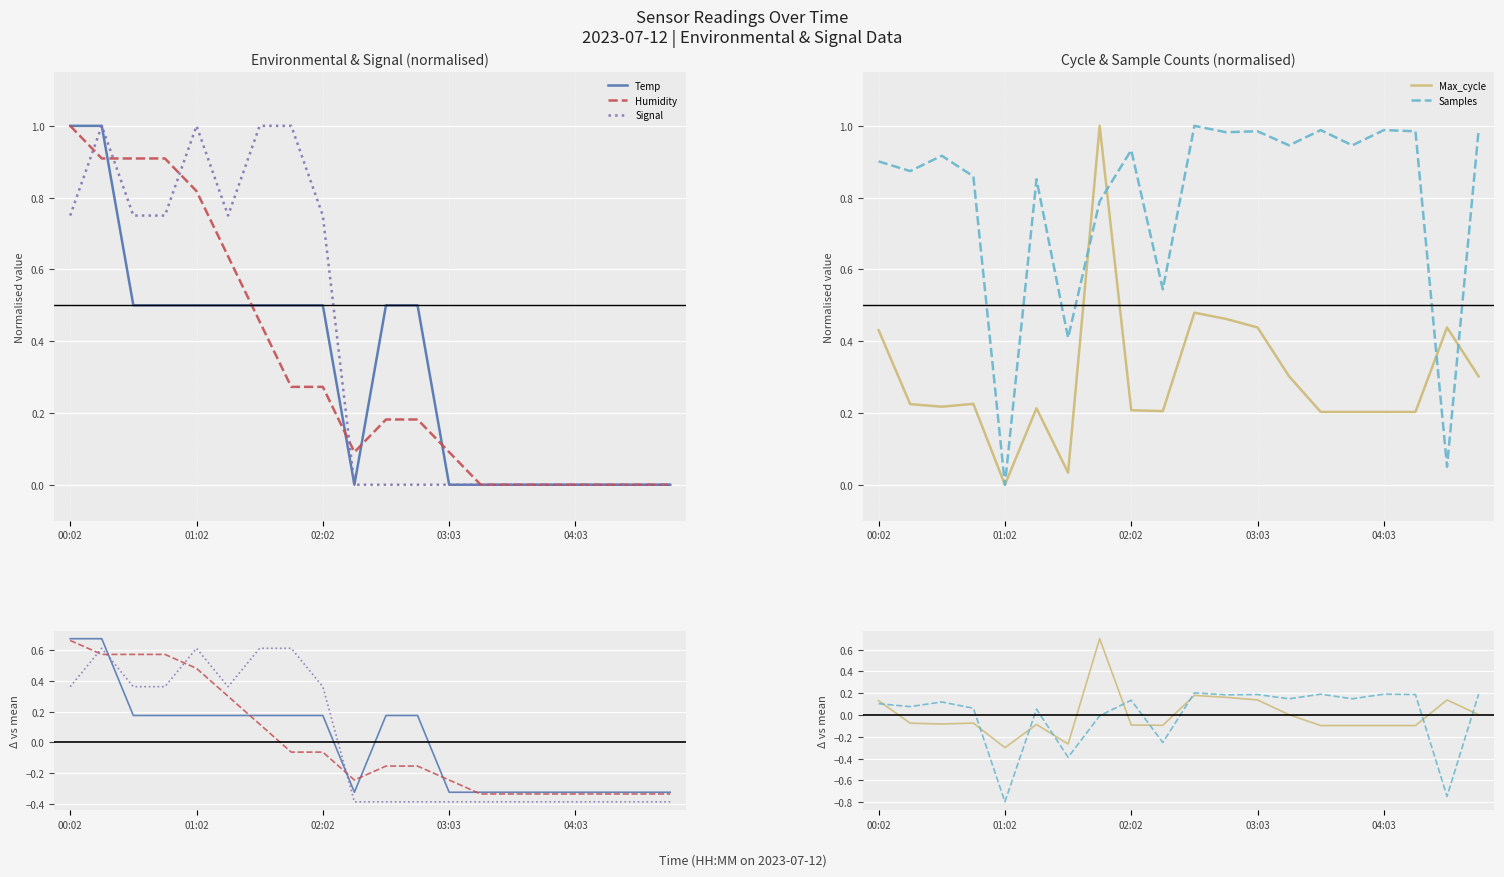

How many interior local peaks does the Signal series have?

2